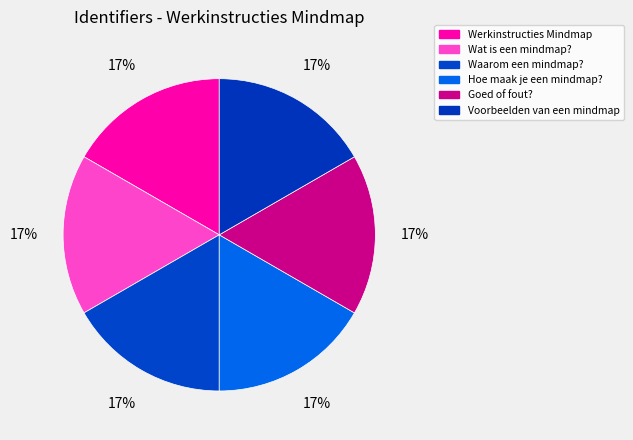

To the nearest percent, what is the combined percentage of Goed of fout? and Wat is een mindmap??

33%